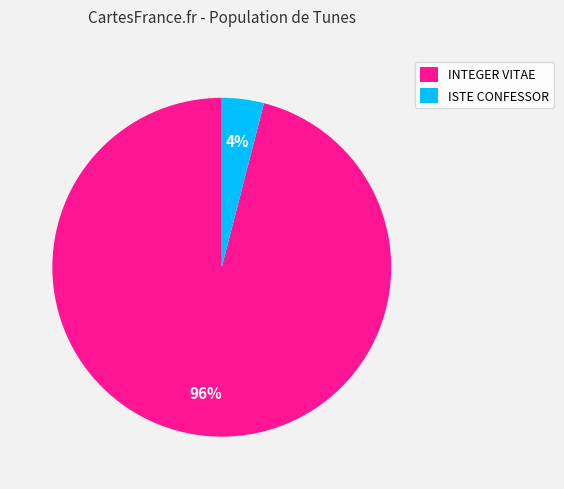

Rank the categories by value from lowest to highest.

ISTE CONFESSOR, INTEGER VITAE